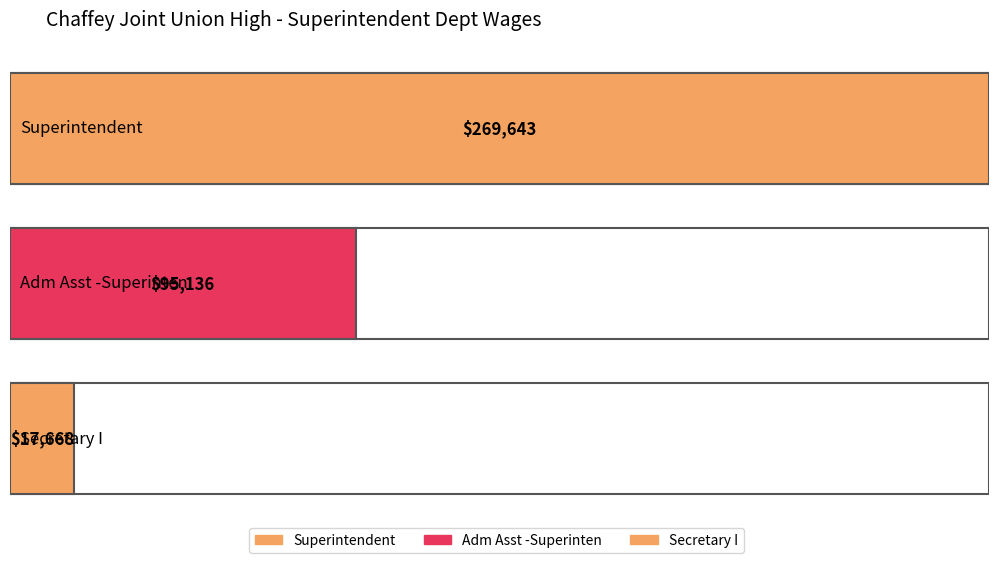

What is the sum of all values?

382447